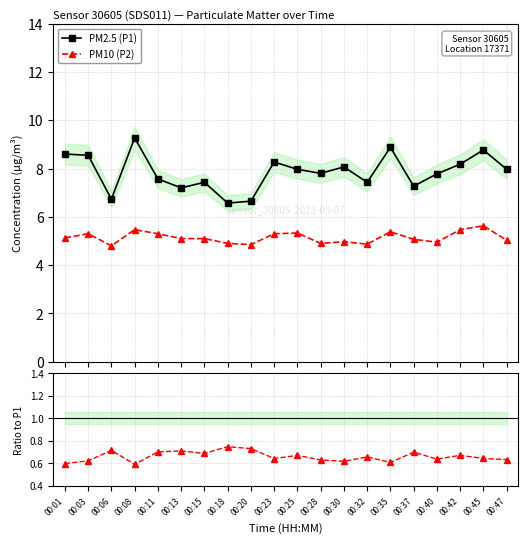

What is the value of the PM2.5 (P1) point at the 9th from the left?

6.7